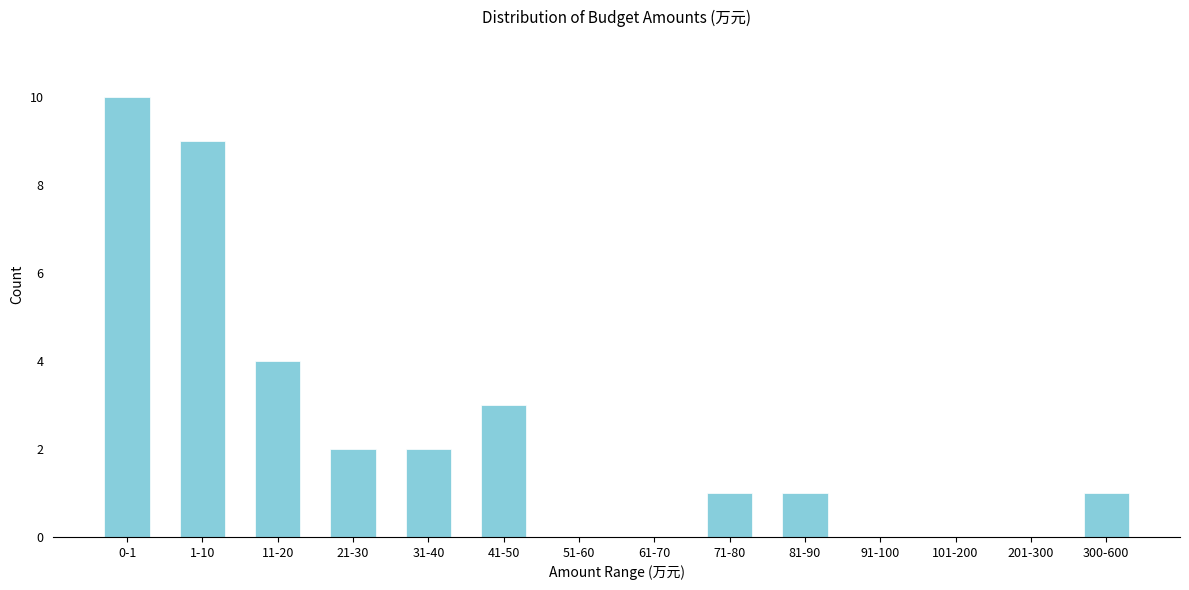

Reading left to right, transcribe all the data shown in this chart.

0-1=10	1-10=9	11-20=4	21-30=2	31-40=2	41-50=3	51-60=0	61-70=0	71-80=1	81-90=1	91-100=0	101-200=0	201-300=0	300-600=1